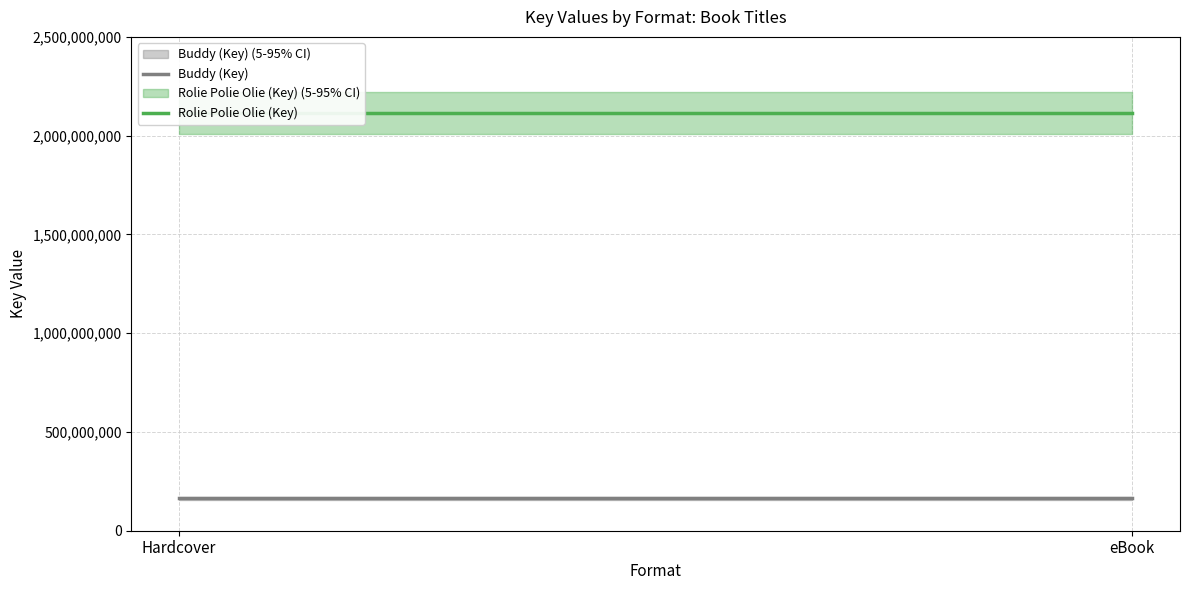

What is the minimum value shown in the chart?

163741900